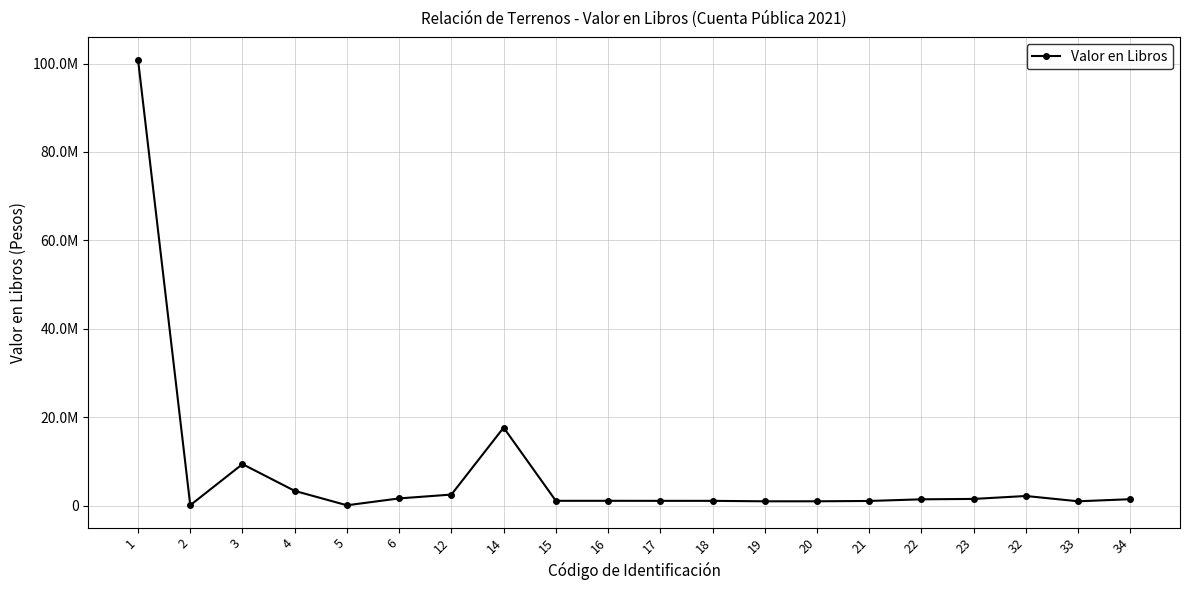

Does the chart have visible grid lines?

Yes